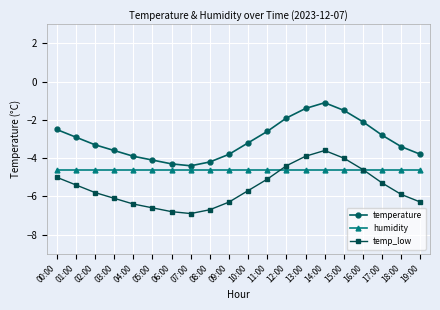

Which label corresponds to the largest value in the chart?

14:00